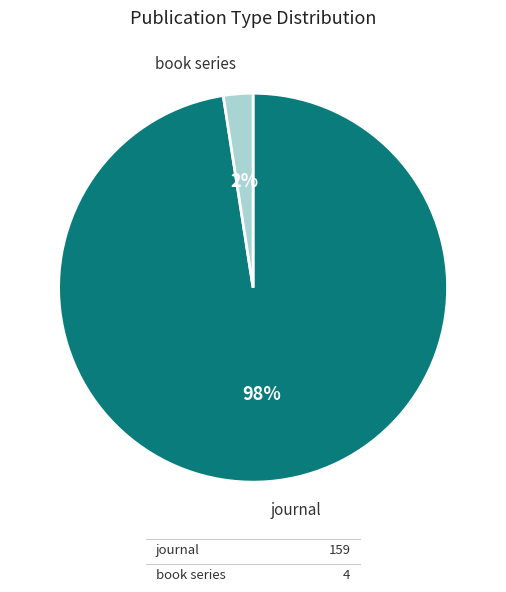

Count the number of slices in the pie.

2